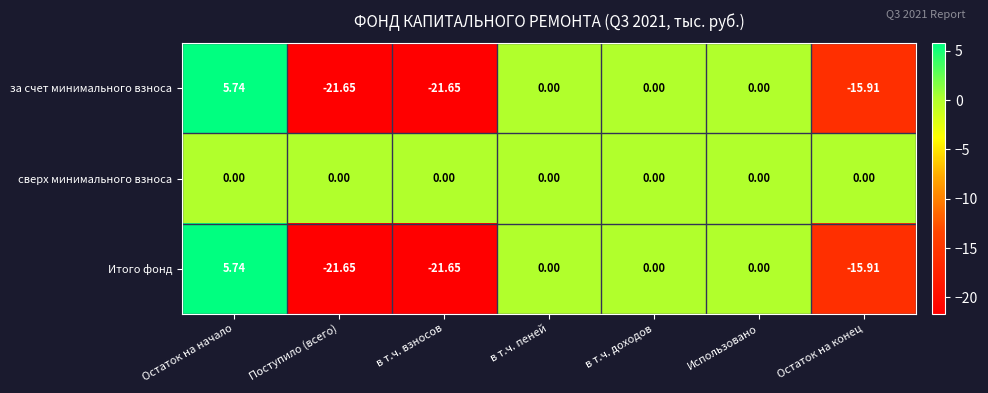

At which label does Итого фонд reach its peak?

Остаток на начало